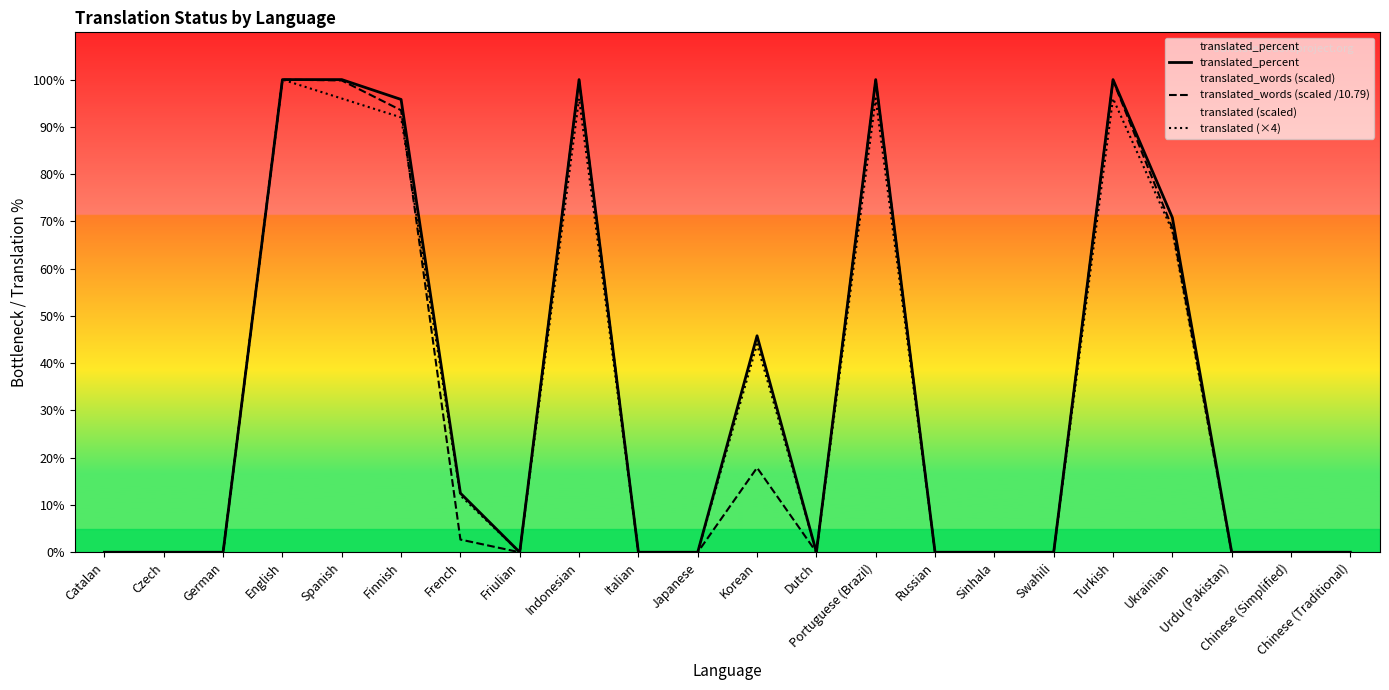

List the series in order of their overall mean, lowest first.

translated_words (scaled /10.79), translated (×4), translated_percent